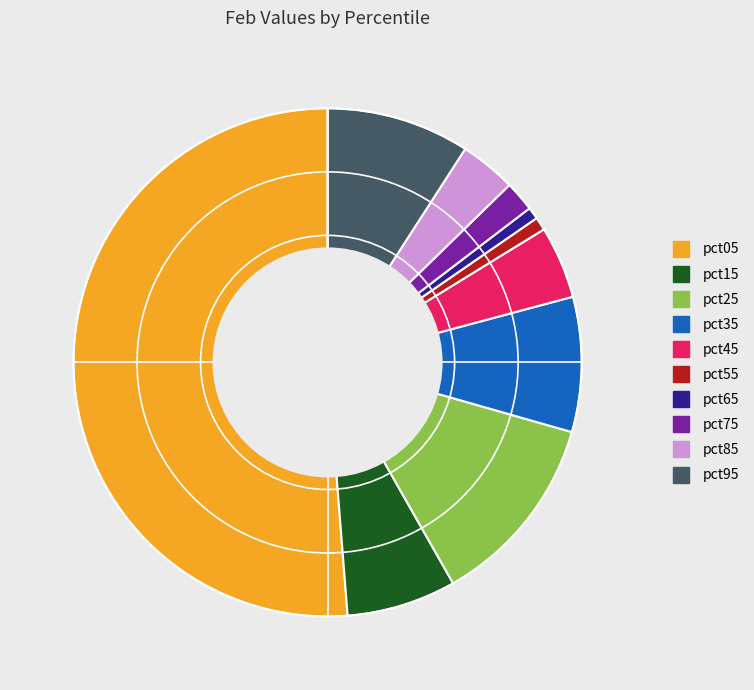

Which slice is the largest?

pct05